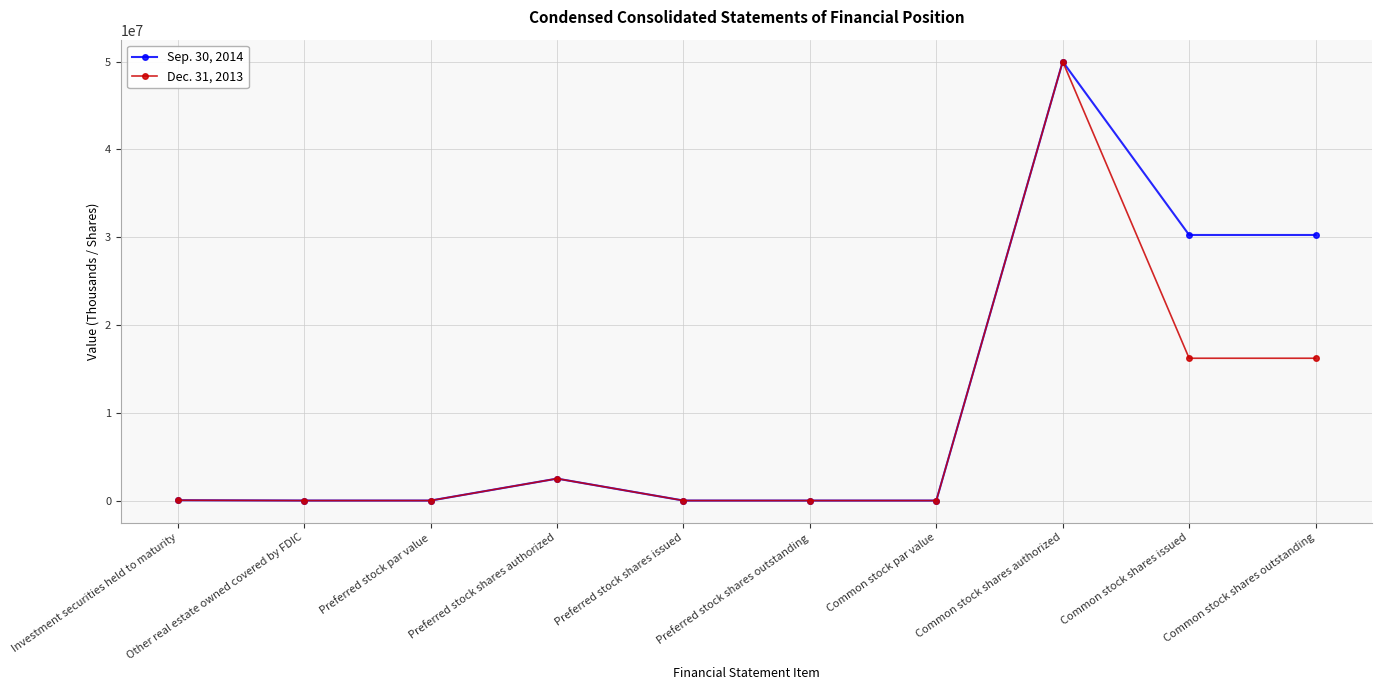

Is the value of Sep. 30, 2014 at Other real estate owned covered by FDIC greater than the value of Dec. 31, 2013 at Common stock shares issued?

No